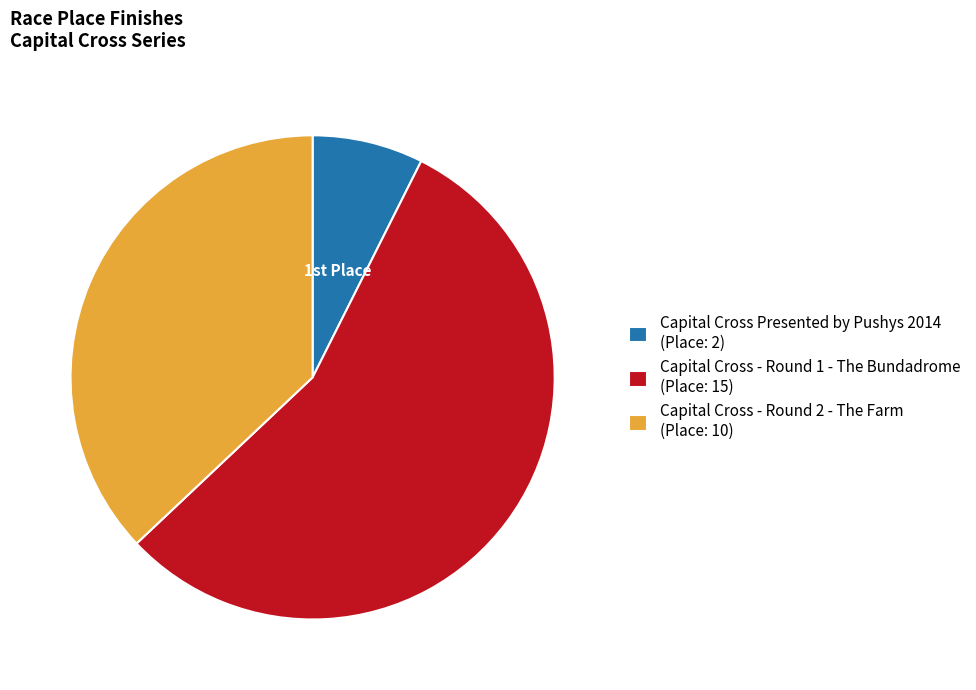

Rank the categories by value from lowest to highest.

Capital Cross Presented by Pushys 2014, Capital Cross - Round 2 - The Farm, Capital Cross - Round 1 - The Bundadrome